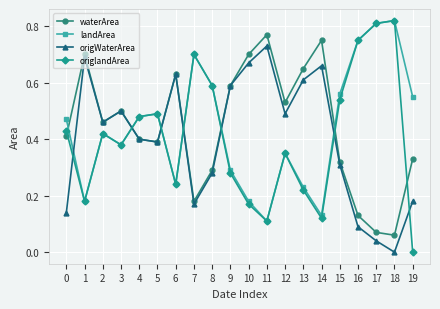

Does the chart display data point markers on the line(s)?

Yes